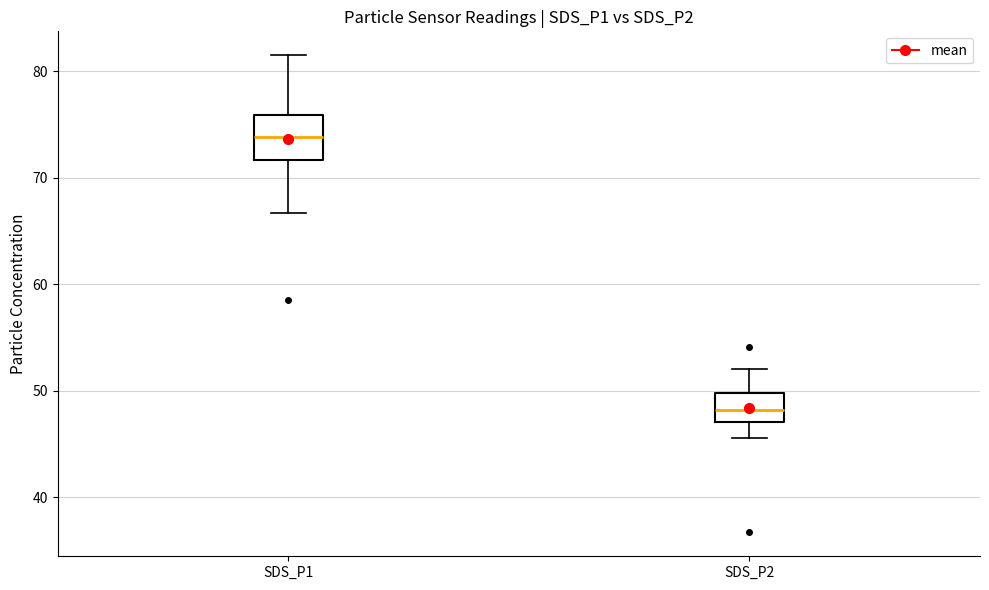

Which box's median line is the highest?

SDS_P1